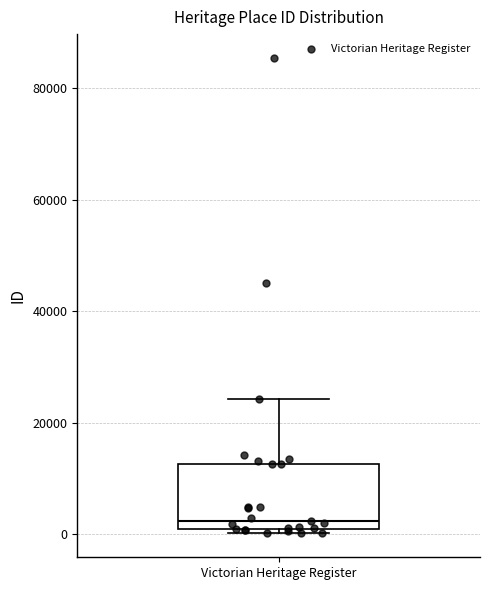

Transcribe this box plot: give where the median line is, the range the box spans, and where the two whiskers end, as read against the y-axis. The values are not printed on the chart, so give them approximately, as read against the axis.

median 2000, box 0 to 12000, whiskers 0 (just below the box's lower edge) to 24000